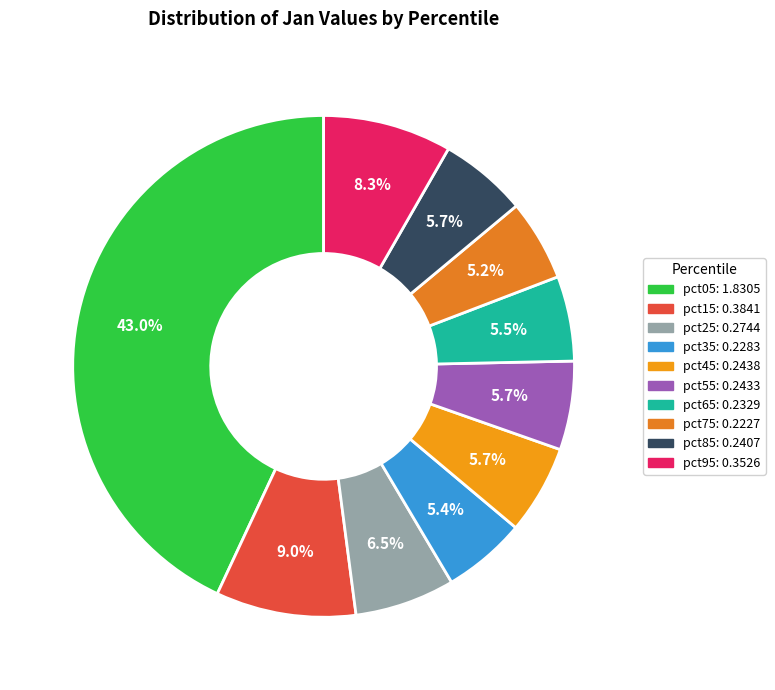

True or false: pct75 accounts for 1% of the total.

False